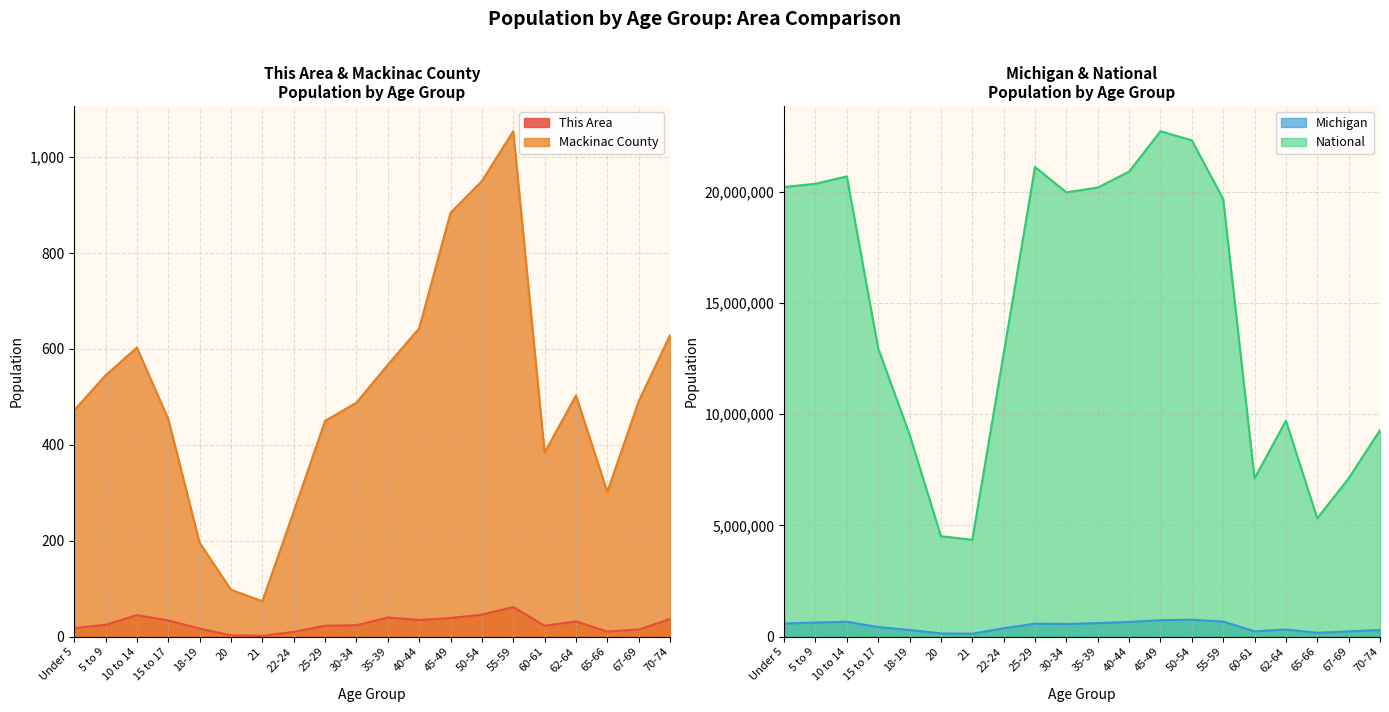

Is the value of Michigan at 20 greater than the value of National at Under 5?

No